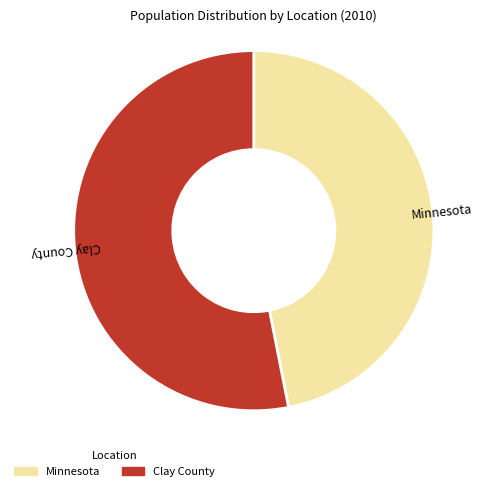

Which has a higher value, Minnesota or Clay County?

Clay County